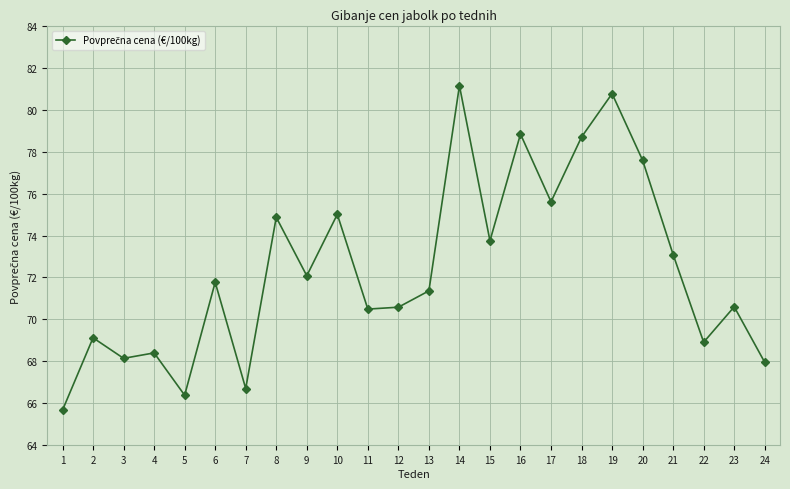

What is the average value?

72.4